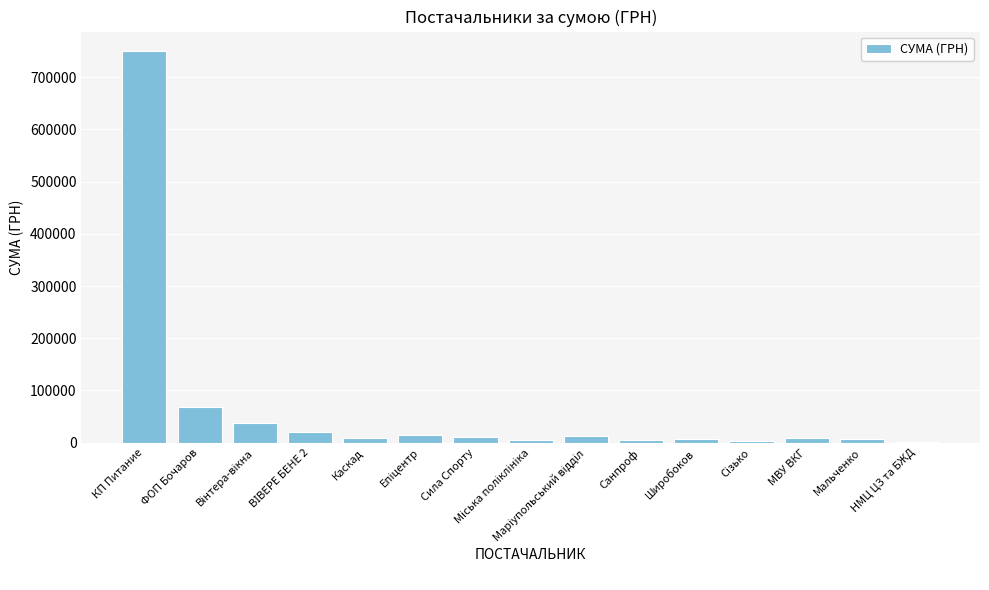

Which label corresponds to the largest value in the chart?

КП Питание